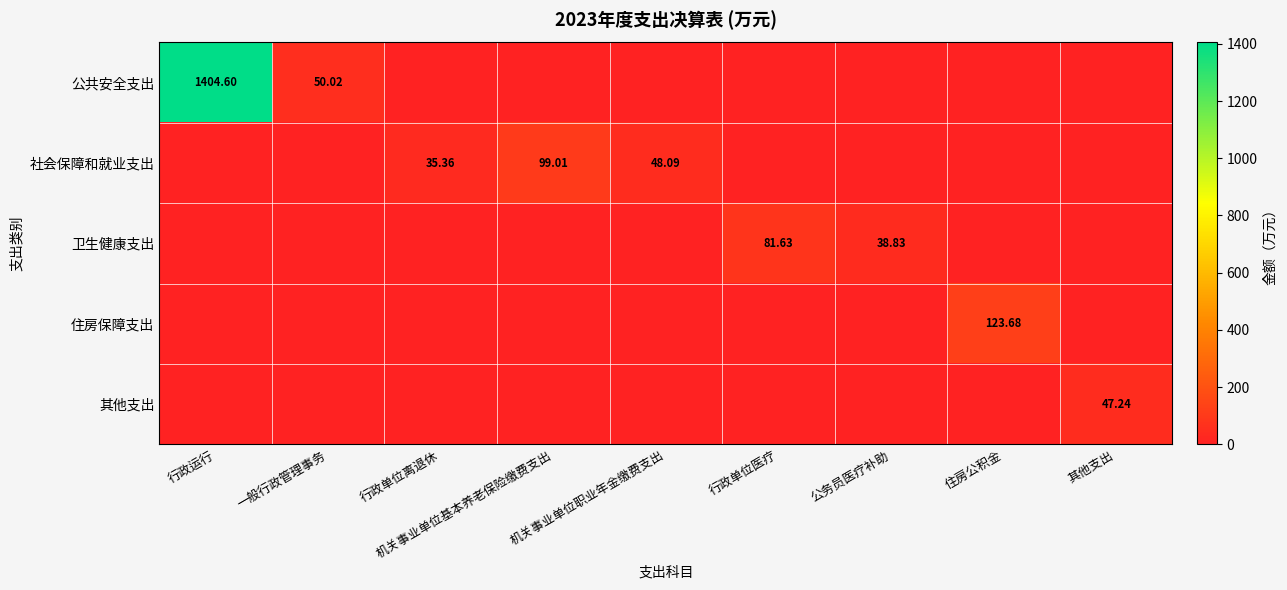

Is it true that 住房保障支出 equals 0.0 at 机关事业单位基本养老保险缴费支出?

True